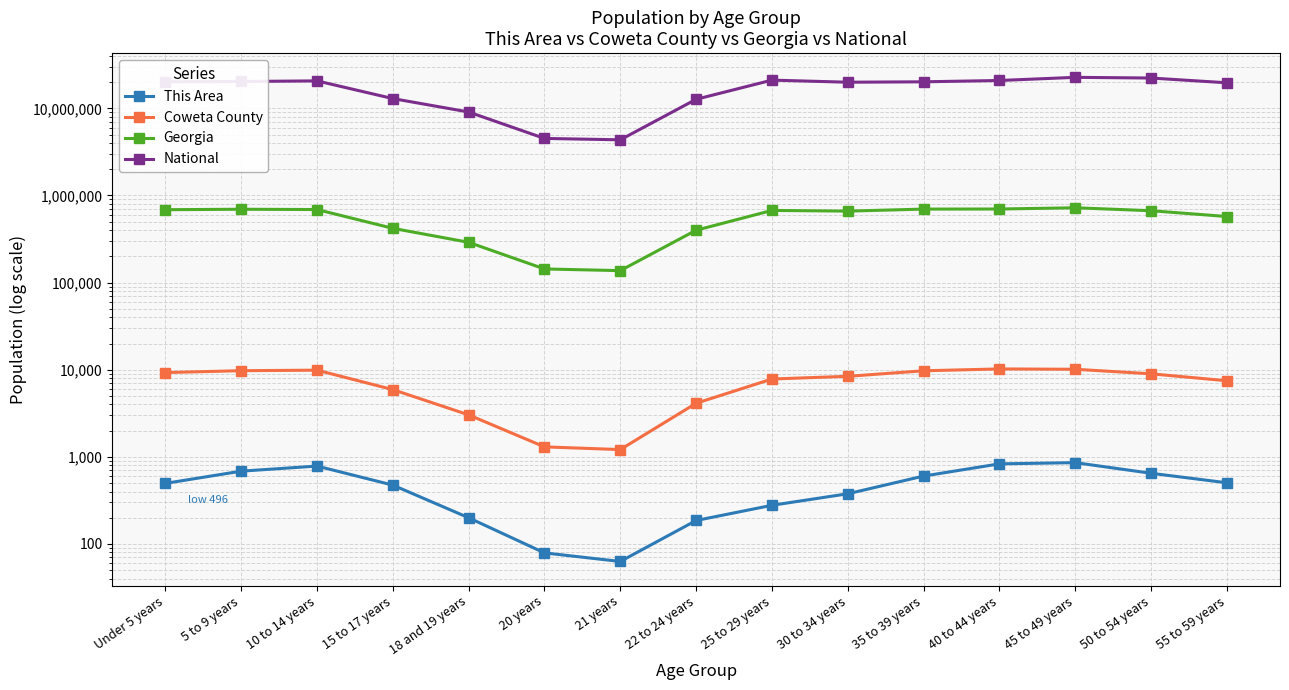

What is the lowest value of the Georgia series?

137251